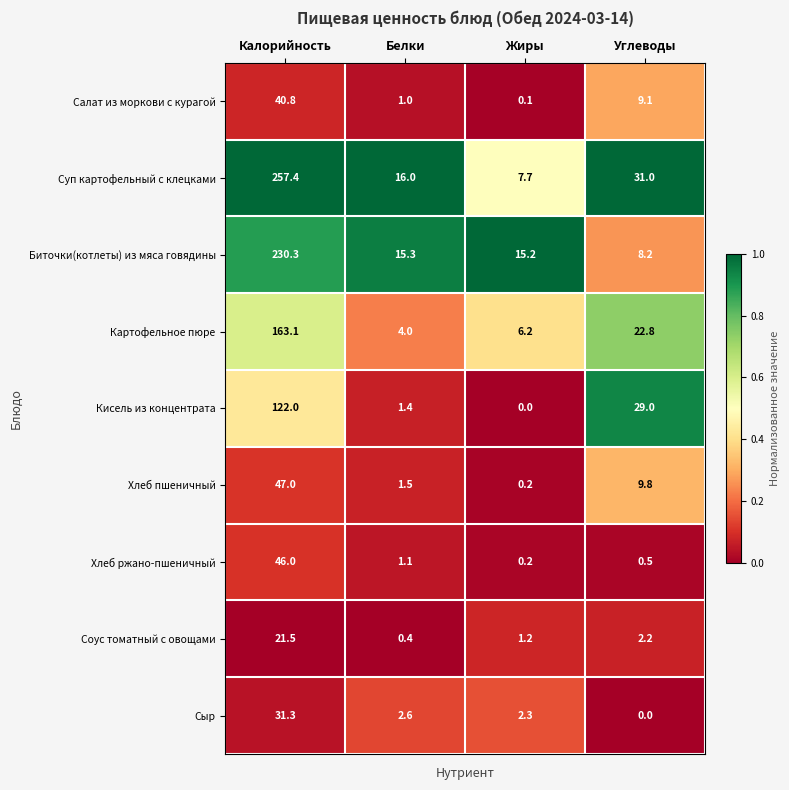

Which series has the largest range (max minus min)?

Суп картофельный с клецками